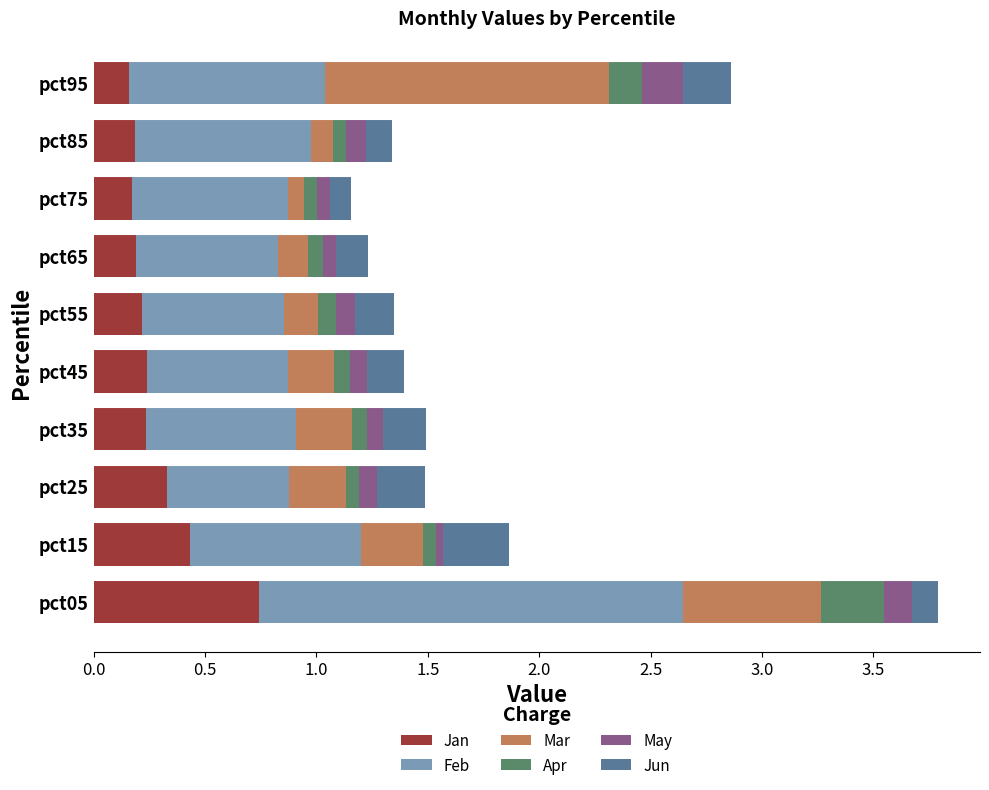

At which category is the sum across all series the highest?

pct05